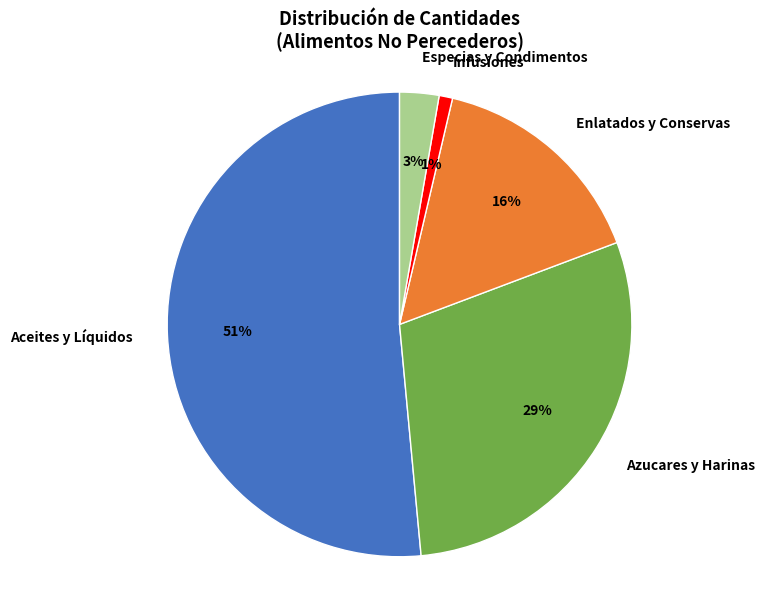

Between Aceites y Líquidos and Azucares y Harinas, which is larger?

Aceites y Líquidos